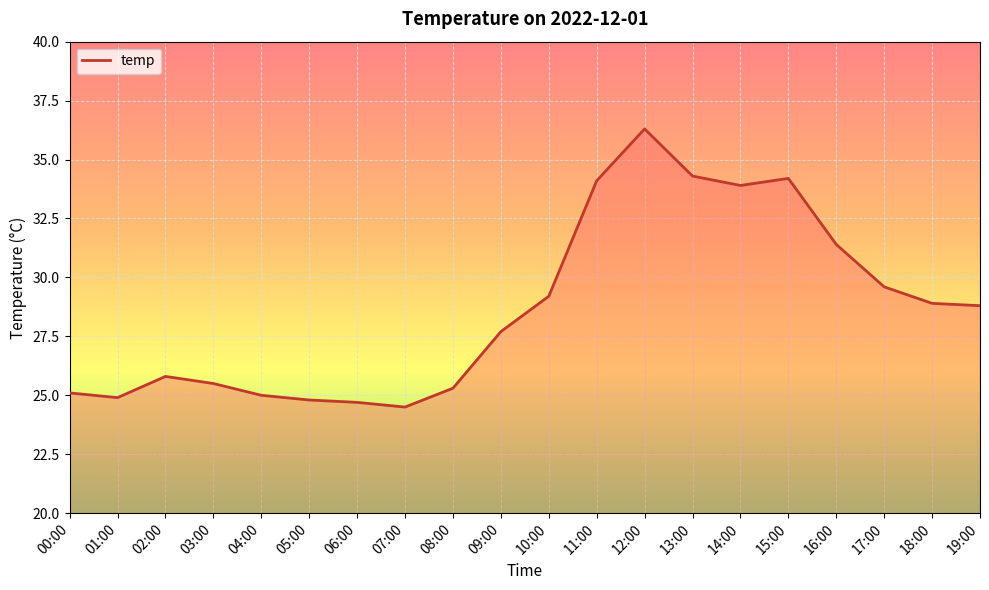

At which label does the data first exceed 28?

10:00